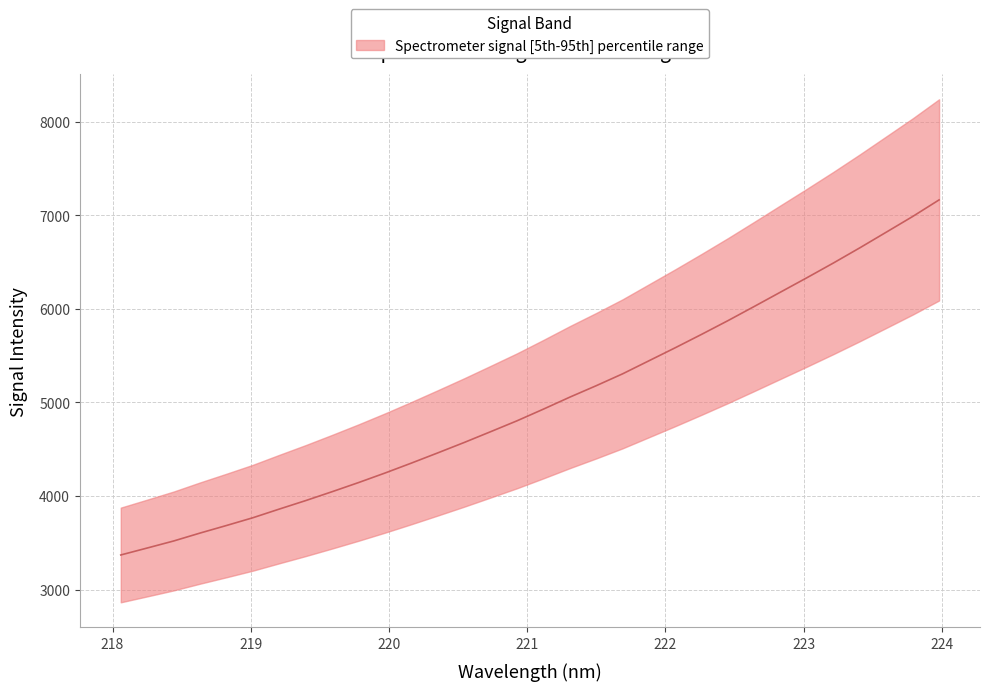

Is it true that the value at 218.442 is 1990.4?

False